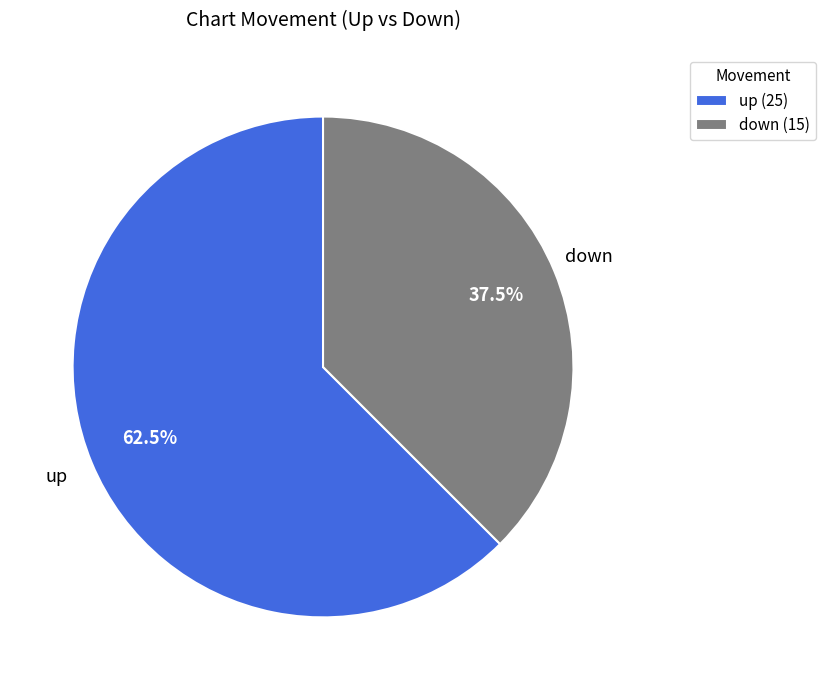

Approximately how many times larger is the value at down (15) compared to up (25)?

0.6